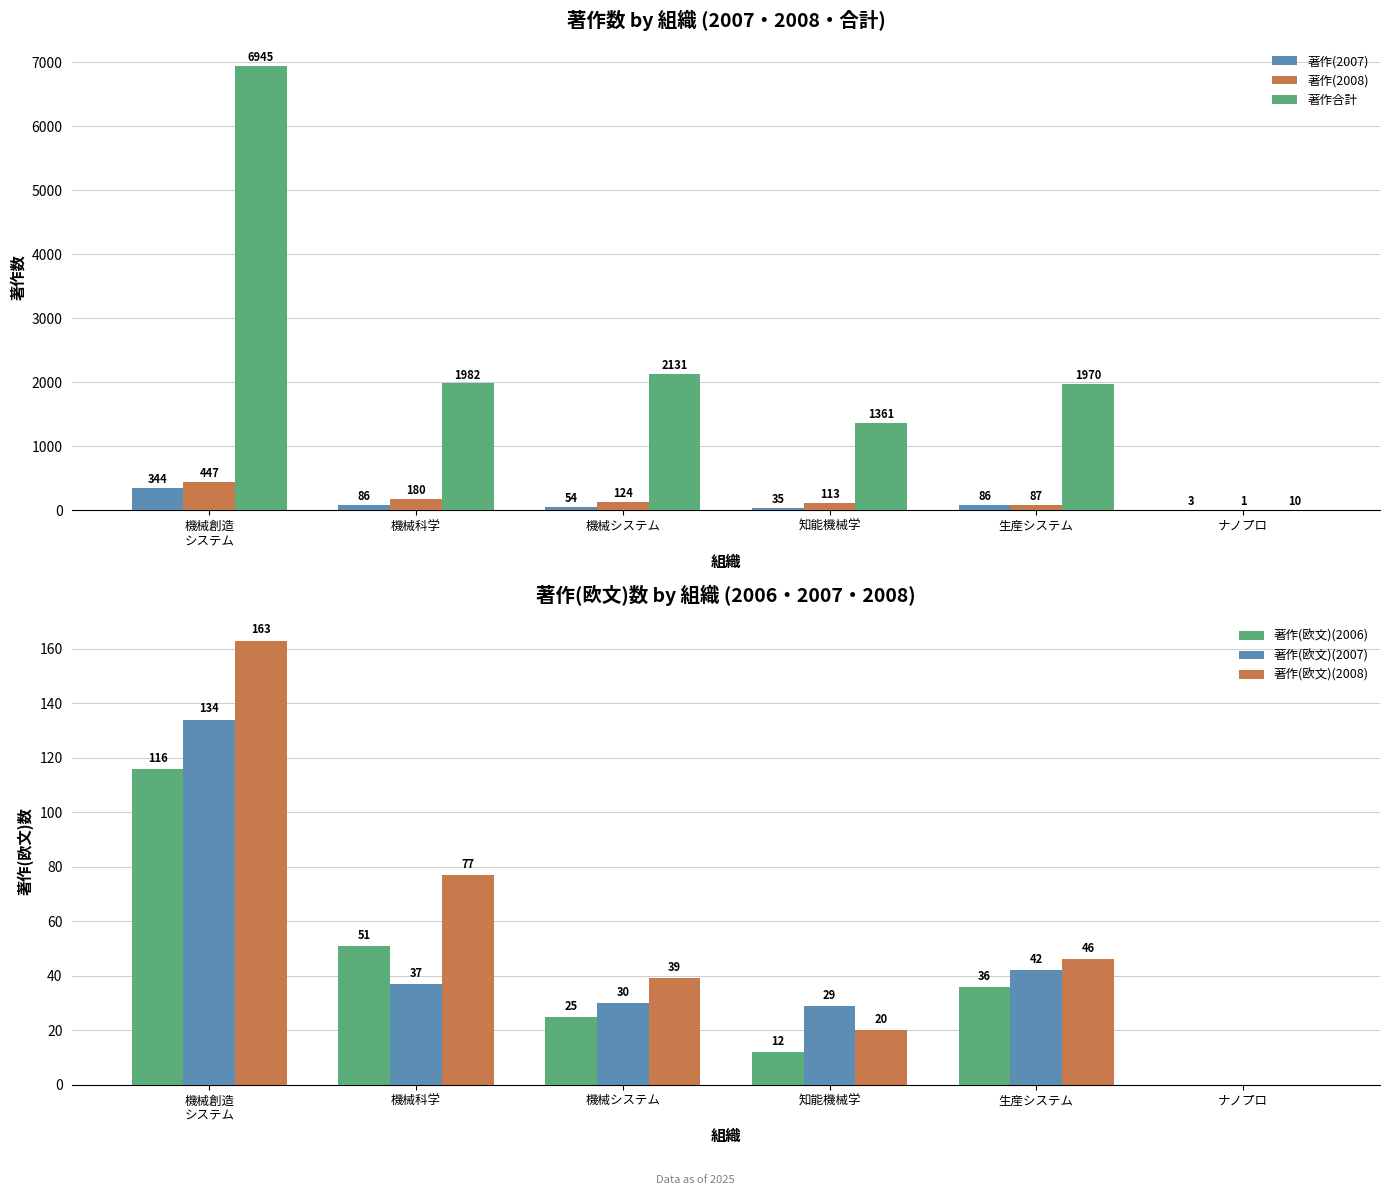

What is the sum of the 著作(2007) values at 機械科学 and 生産システム?

172